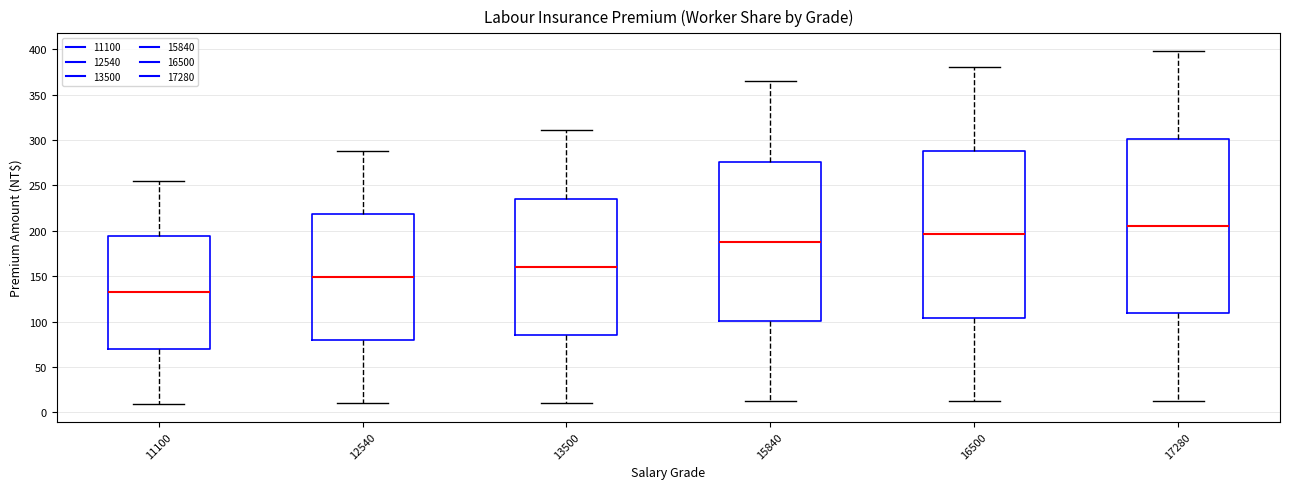

Reading left to right, transcribe this box plot: for each box, give where its median line is, the range the box spans, and where its two whiskers end, as read against the y-axis. The values are not printed on the chart, so give them approximately, as read against the axis.

11100: median 130, box 70 to 195, whiskers 10 to 255
12540: median 150, box 80 to 220, whiskers 10 to 290
13500: median 160, box 85 to 235, whiskers 10 to 310
15840: median 190, box 100 to 275, whiskers 10 to 365
16500: median 195, box 105 to 290, whiskers 15 to 380
17280: median 205, box 110 to 300, whiskers 15 to 400